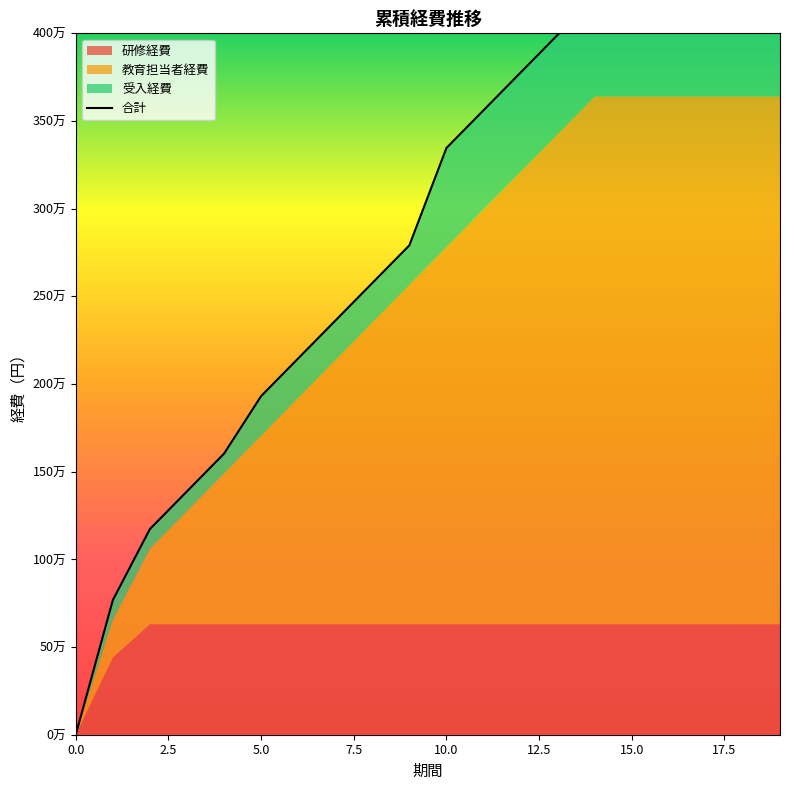

What is the difference between the highest and lowest values at 19?

2380000